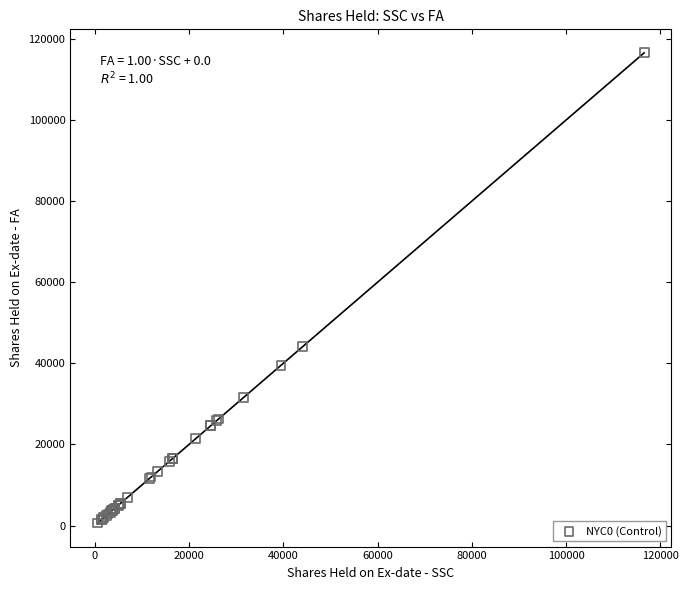

What Y value in the scatter plot is closest to 58583?

44148